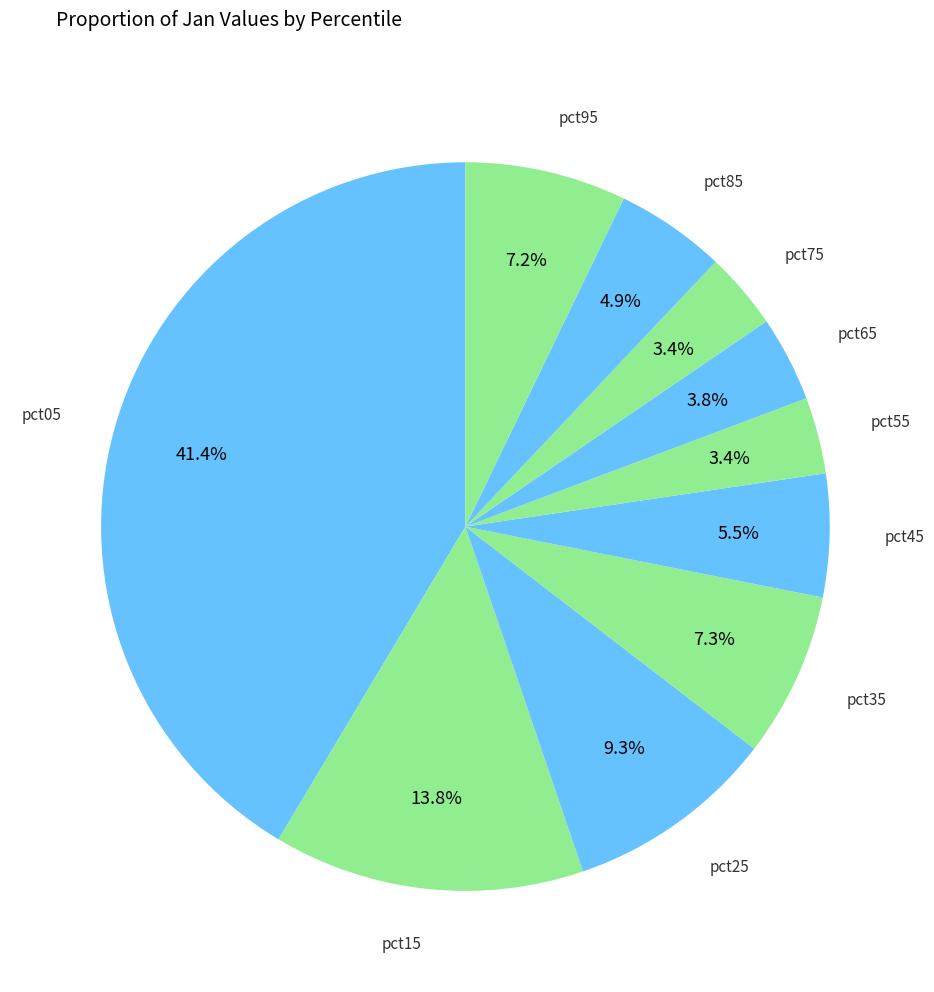

How many slices are in this pie chart?

10